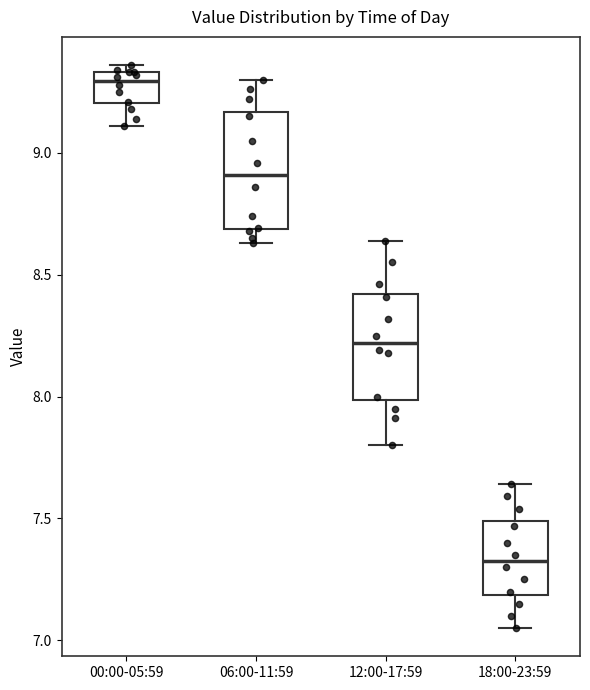

Which box has the highest median line?

00:00-05:59